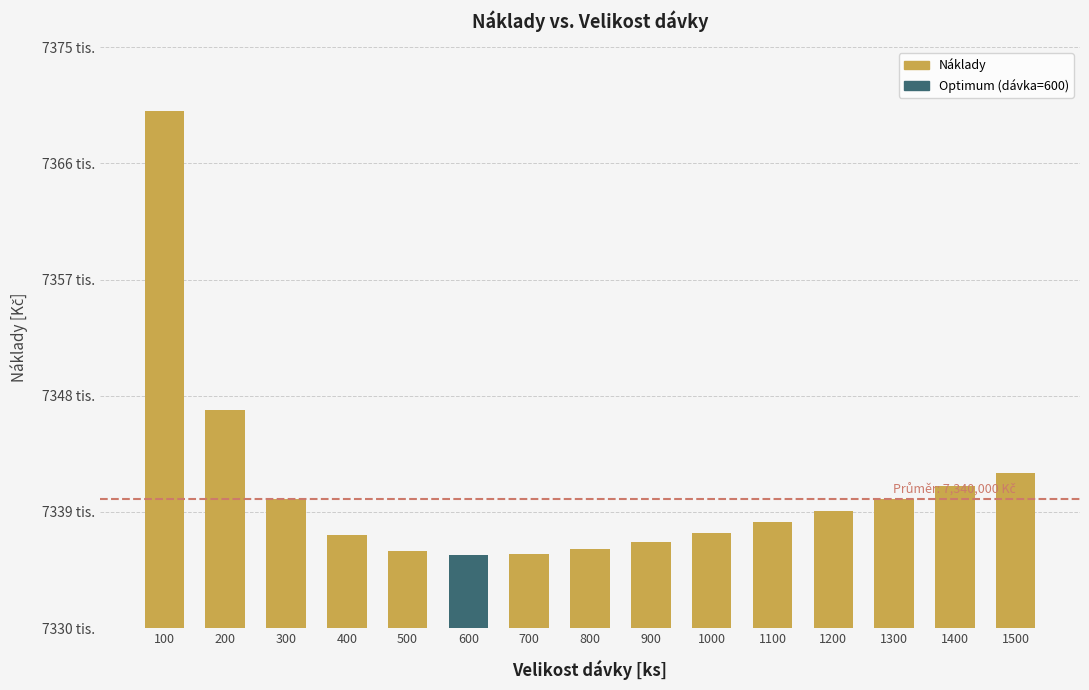

What is the change in value from 800 to 1500?

+5903